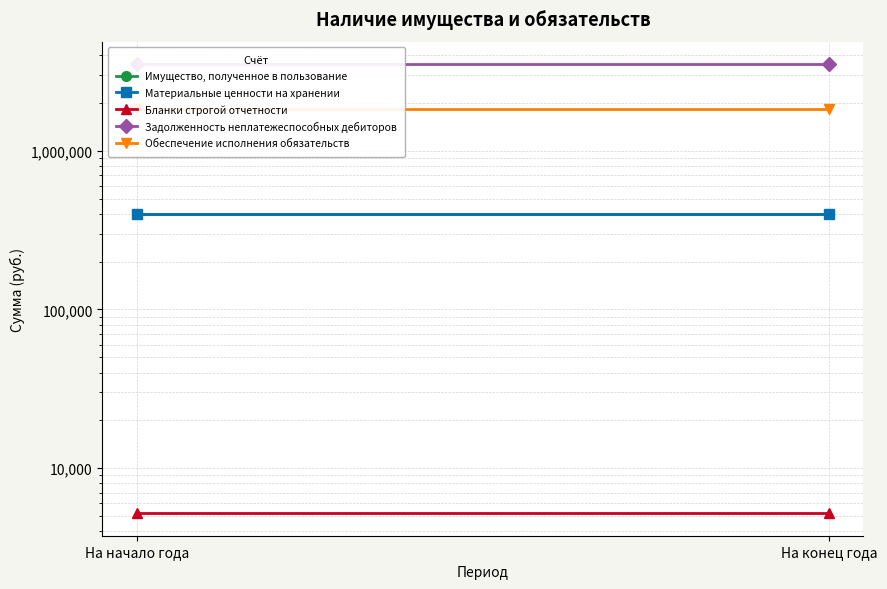

Reading left to right, list all the values displayed in this chart.

Имущество, полученное в пользование: 400108.2	400108.2
Материальные ценности на хранении: 398720.5	398720.5
Бланки строгой отчетности: 5180.0	5180.0
Задолженность неплатежеспособных дебиторов: 3525780.1	3525780.1
Обеспечение исполнения обязательств: 1825000.0	1825000.0